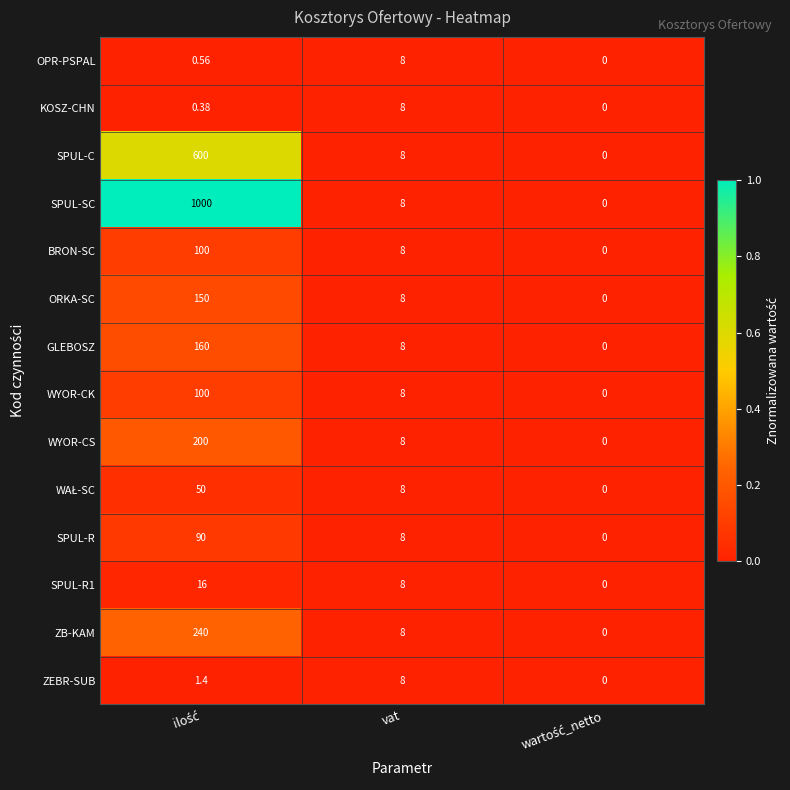

Which series has the widest spread of values?

SPUL-SC